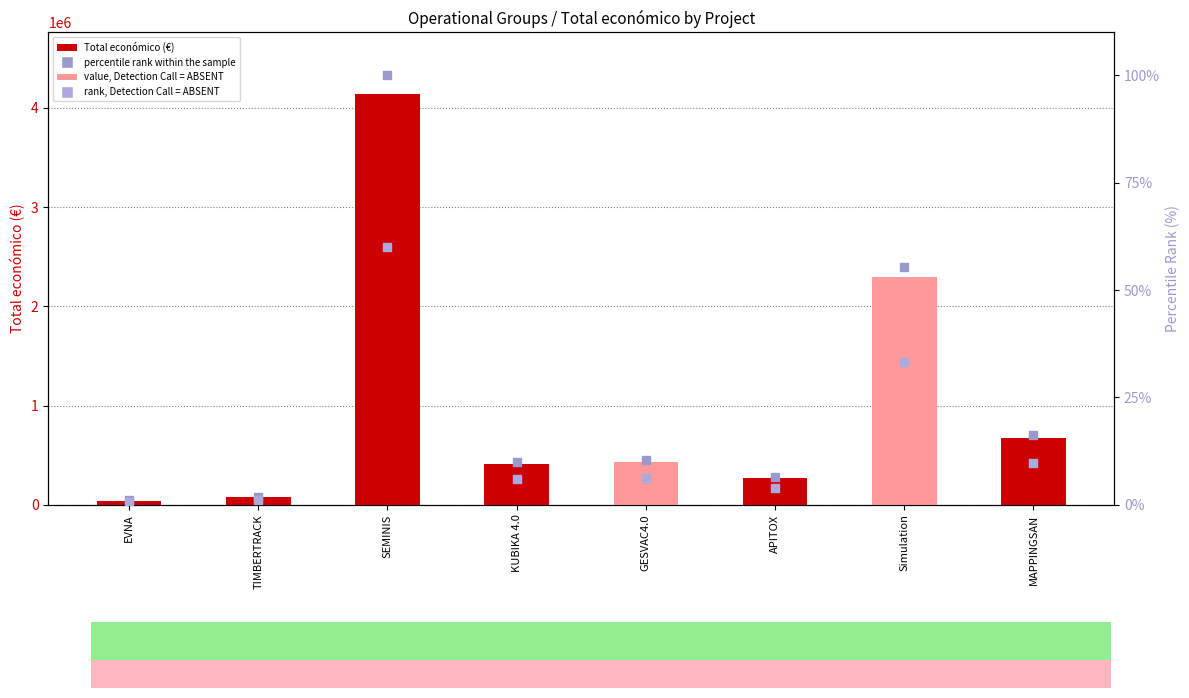

Which series reaches the minimum Y coordinate?

rank, Detection Call = ABSENT